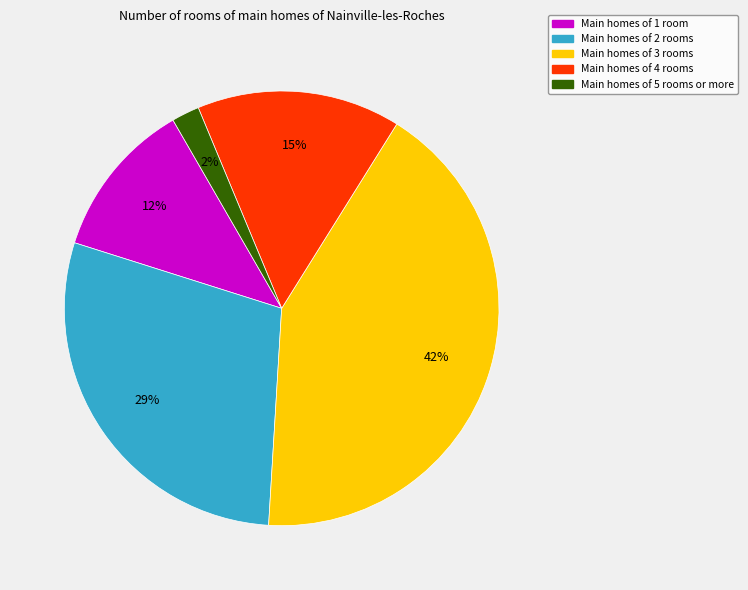

What is the ratio of the value at Main homes of 4 rooms to the value at Main homes of 2 rooms?

0.5